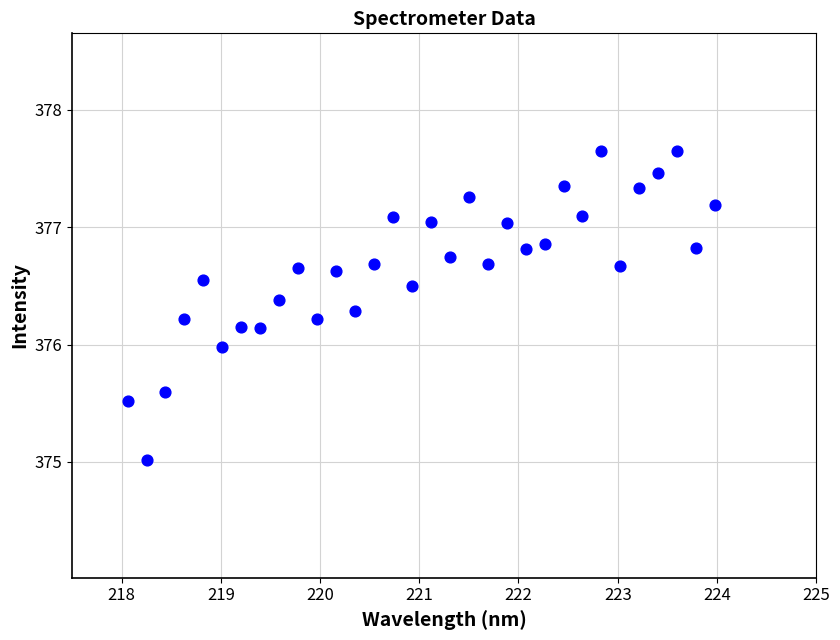

What is the range of Y values (max minus min)?

2.6